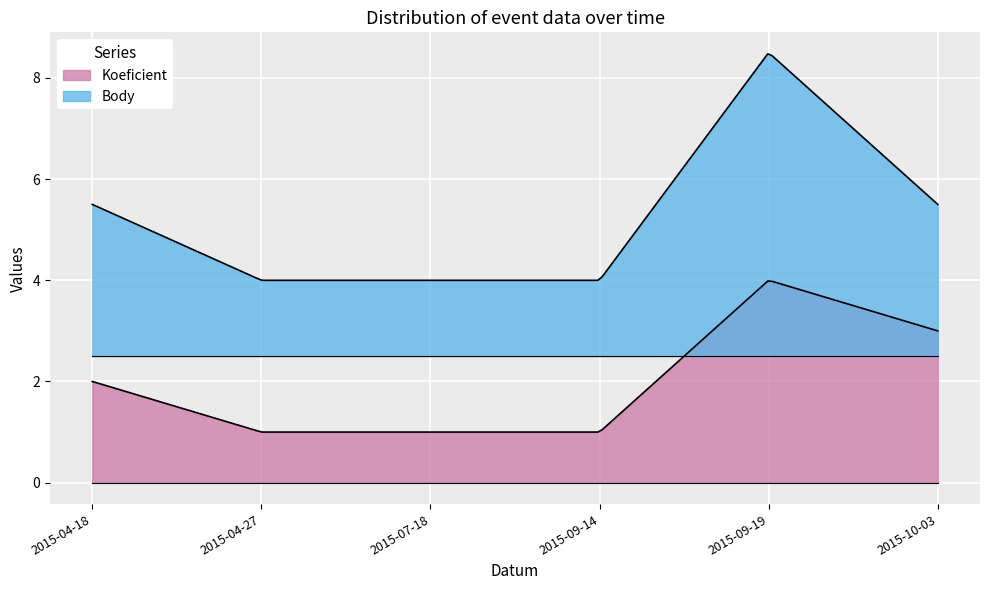

What is the highest value of the Koeficient series?

4.0